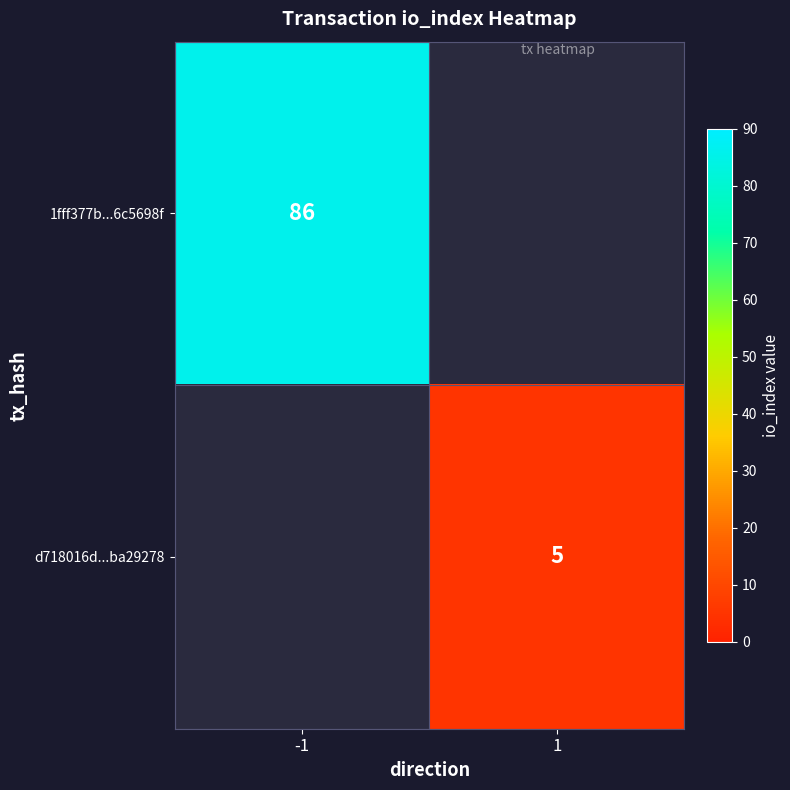

At which category does the chart reach its minimum across all series?

1